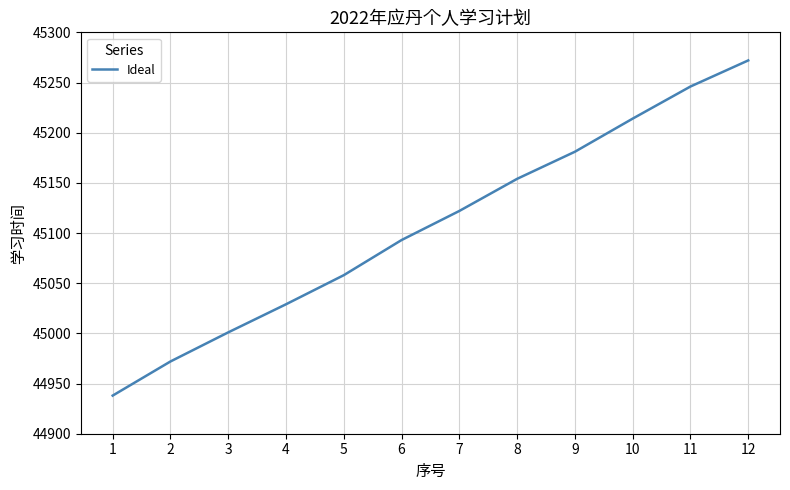

Approximately how many times larger is the value at 12 compared to 11?

1.0